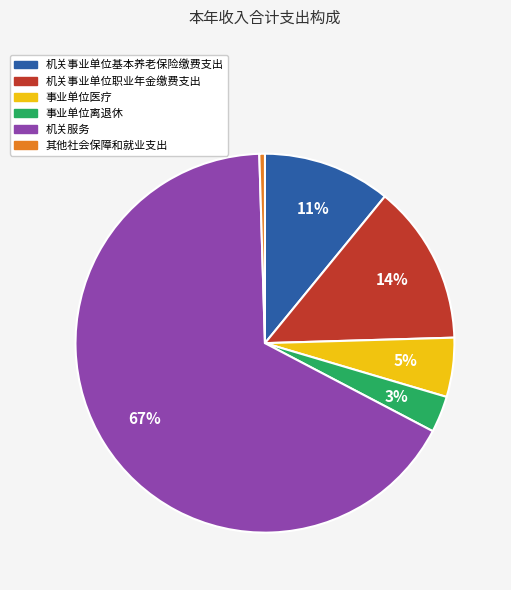

To the nearest percent, what percentage of the pie is 机关服务?

67%